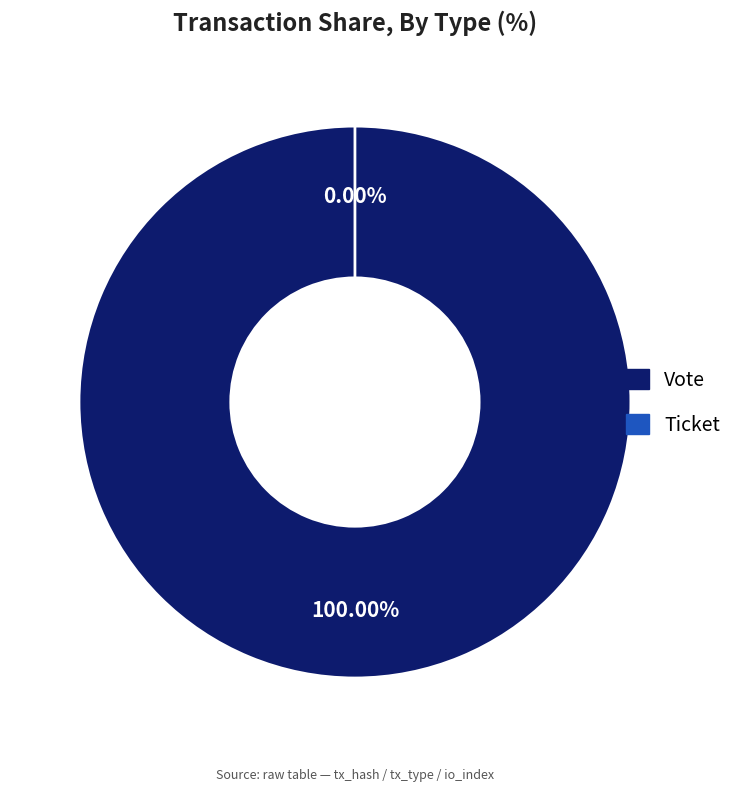

Which slice represents more than half of the pie?

Vote